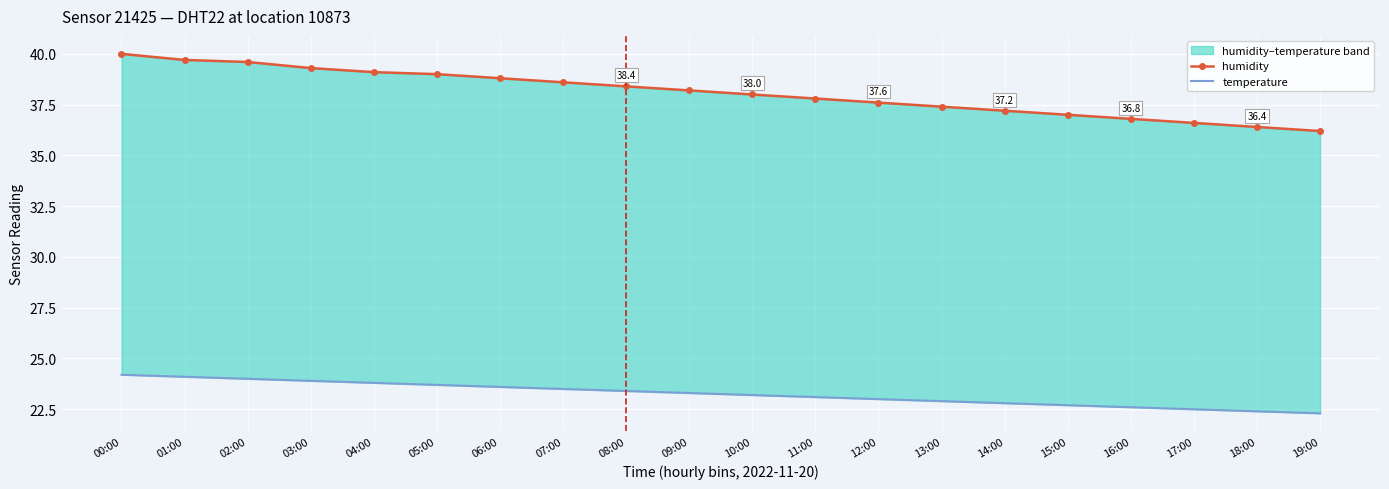

What is the sum of the humidity values at 18:00 and 08:00?

74.8